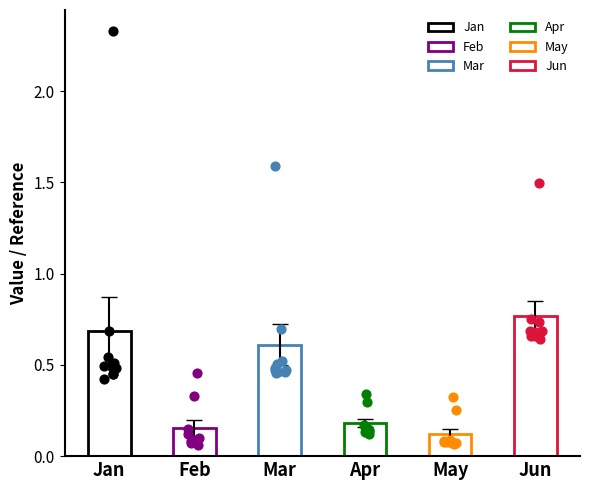

Which series has the largest total across all categories?

Jun